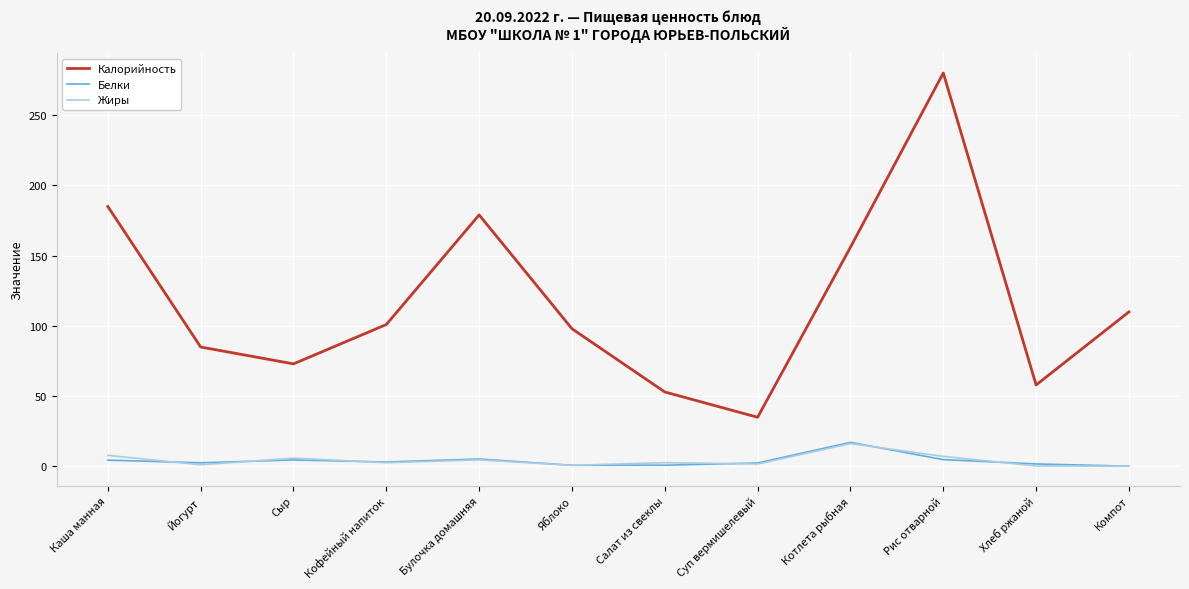

True or false: Белки and Калорийность intersect in this chart.

False